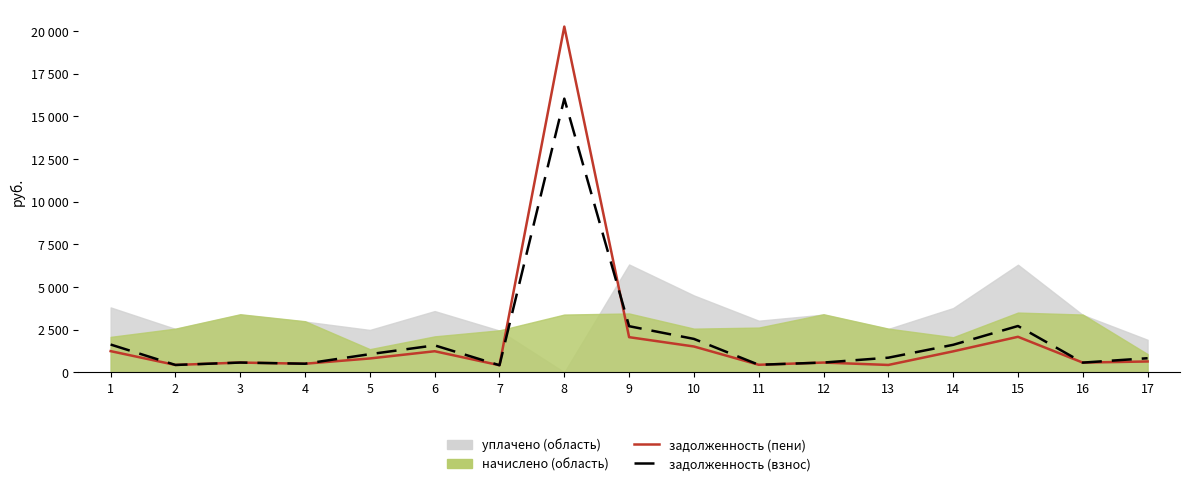

True or false: задолженность (пени) has a value of 563.3 at 16.

True